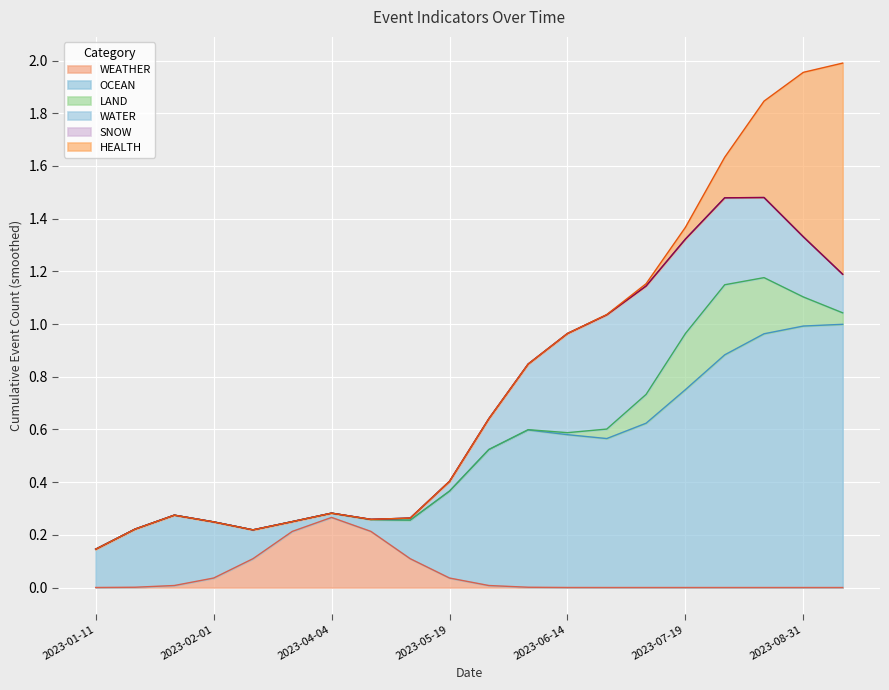

What is the greatest value displayed?

1